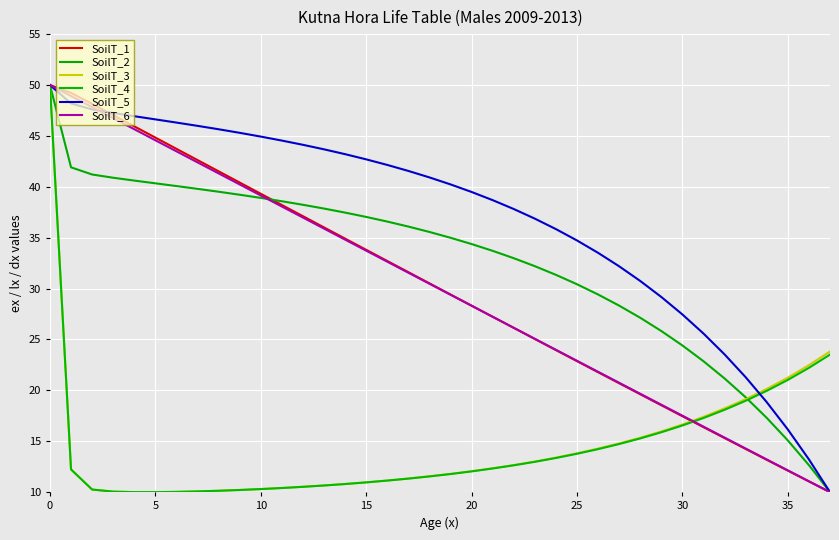

What is the maximum value for SoilT_5?

50.0